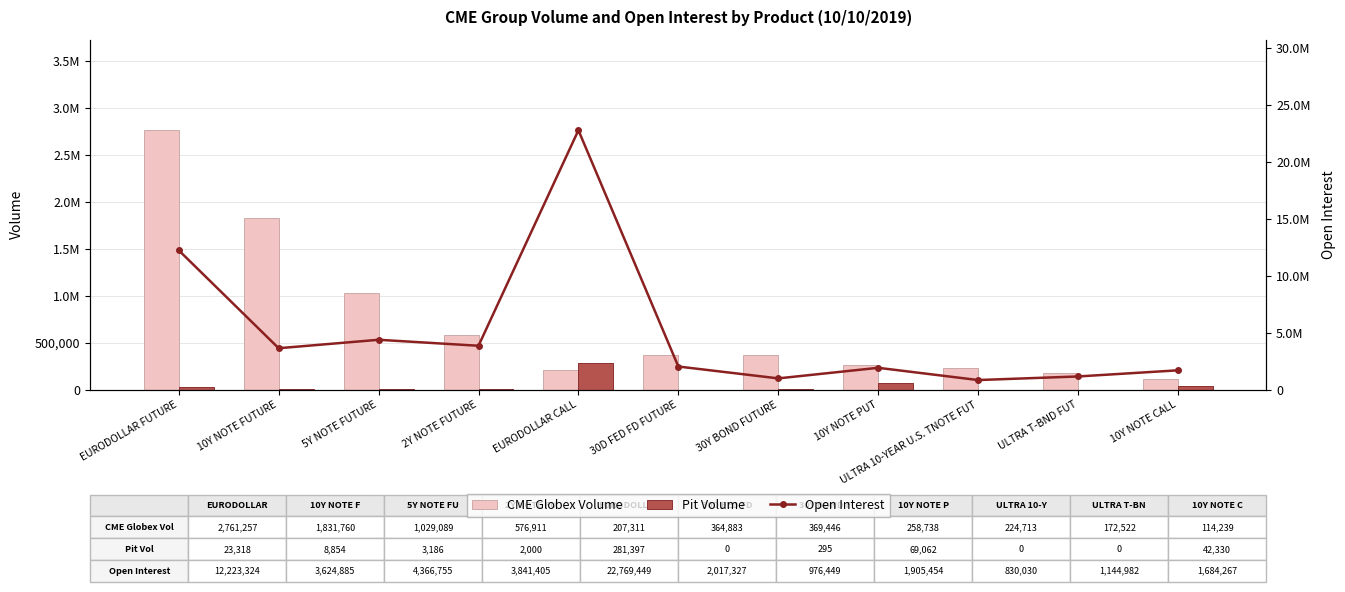

Reading left to right, what are all the values shown in this chart?

CME Globex Volume: 2761257	1831760	1029089	576911	207311	364883	369446	258738	224713	172522	114239
Pit Volume: 23318	8854	3186	2000	281397	0	295	69062	0	0	42330
Open Interest: 12223324	3624885	4366755	3841405	22769449	2017327	976449	1905454	830030	1144982	1684267